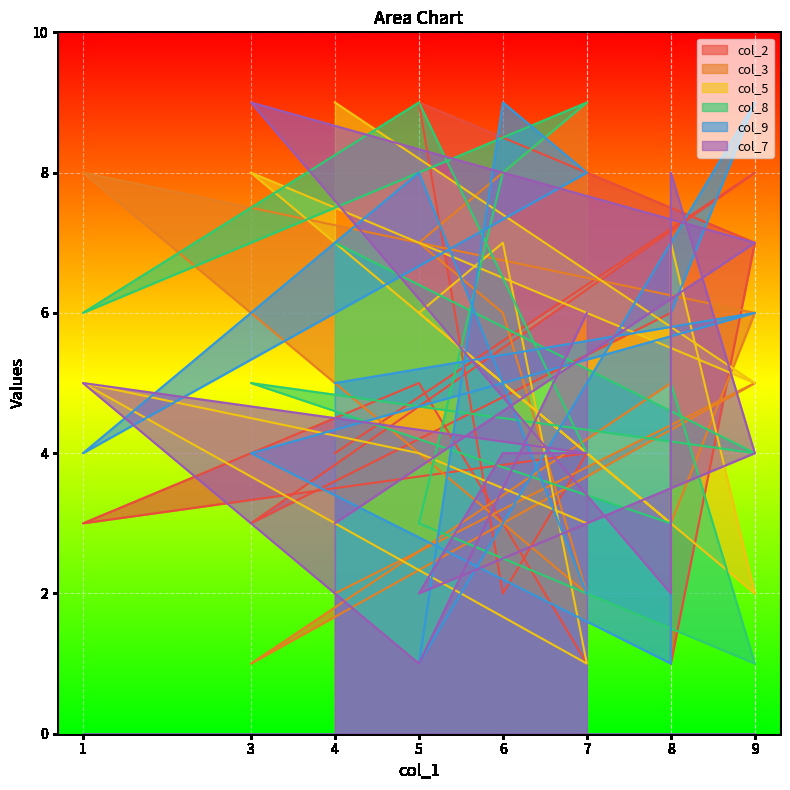

What is the sum of the col_9 values at 5 and 4?

13